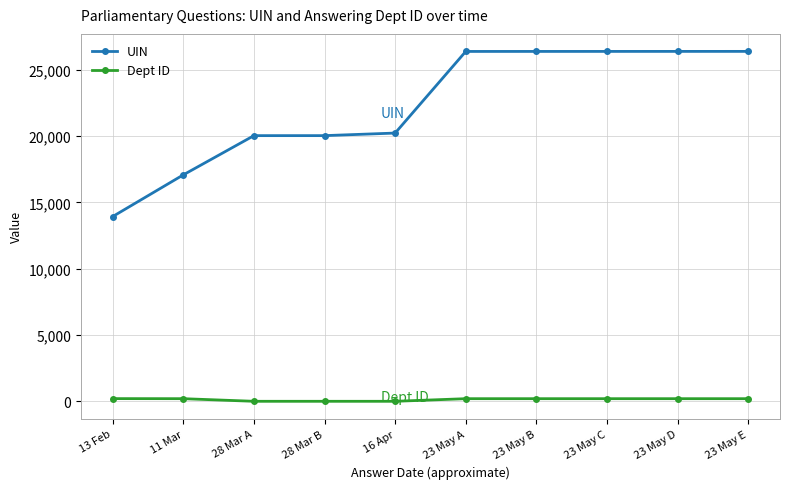

What position from the left is 13 Feb?

1